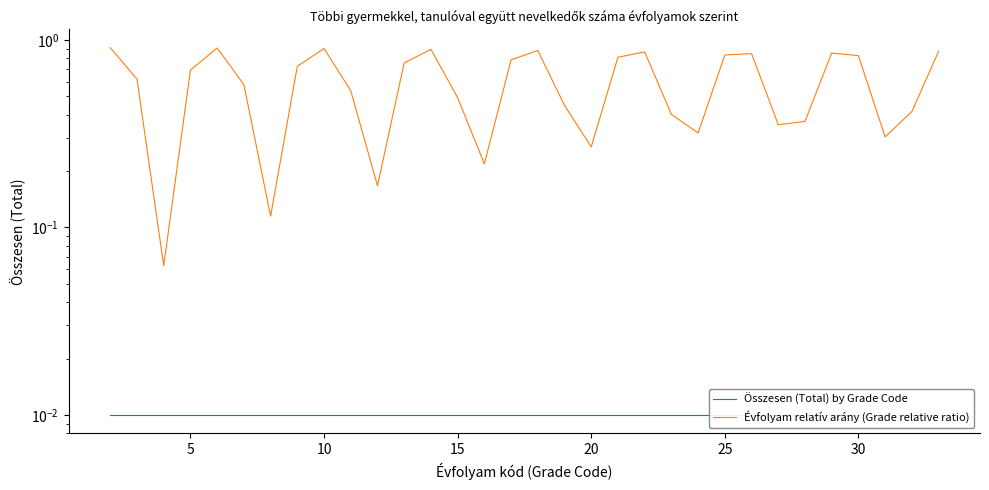

Count the number of categories in the chart.

32